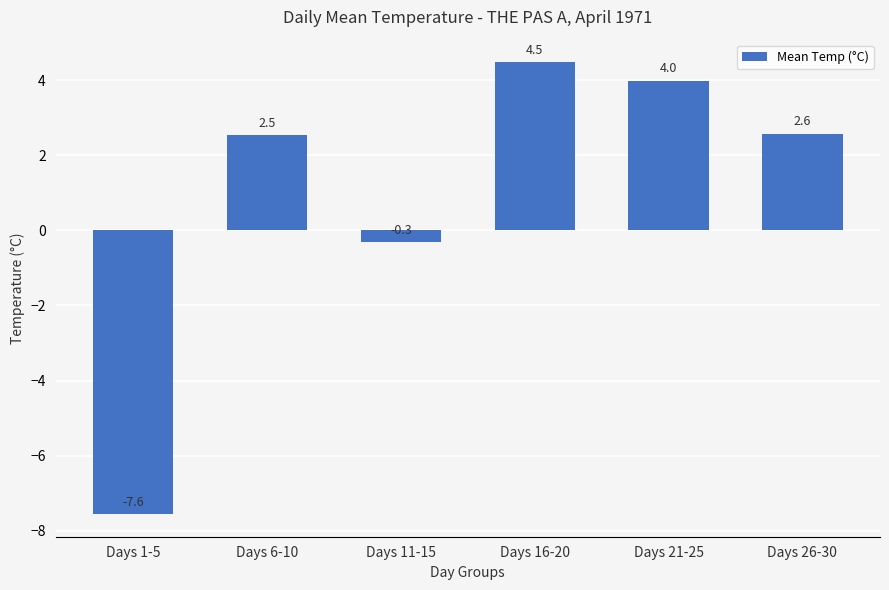

Which category has the highest value across all series?

Days 16-20